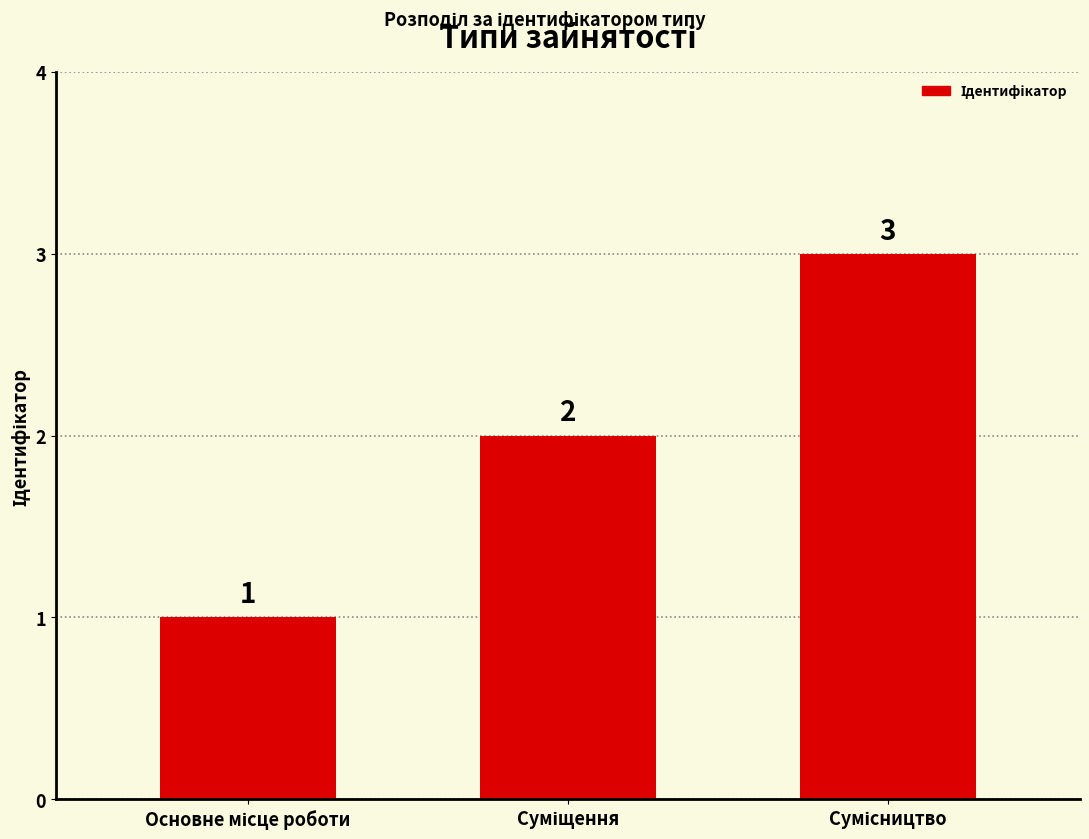

What is the maximum value shown in the chart?

3